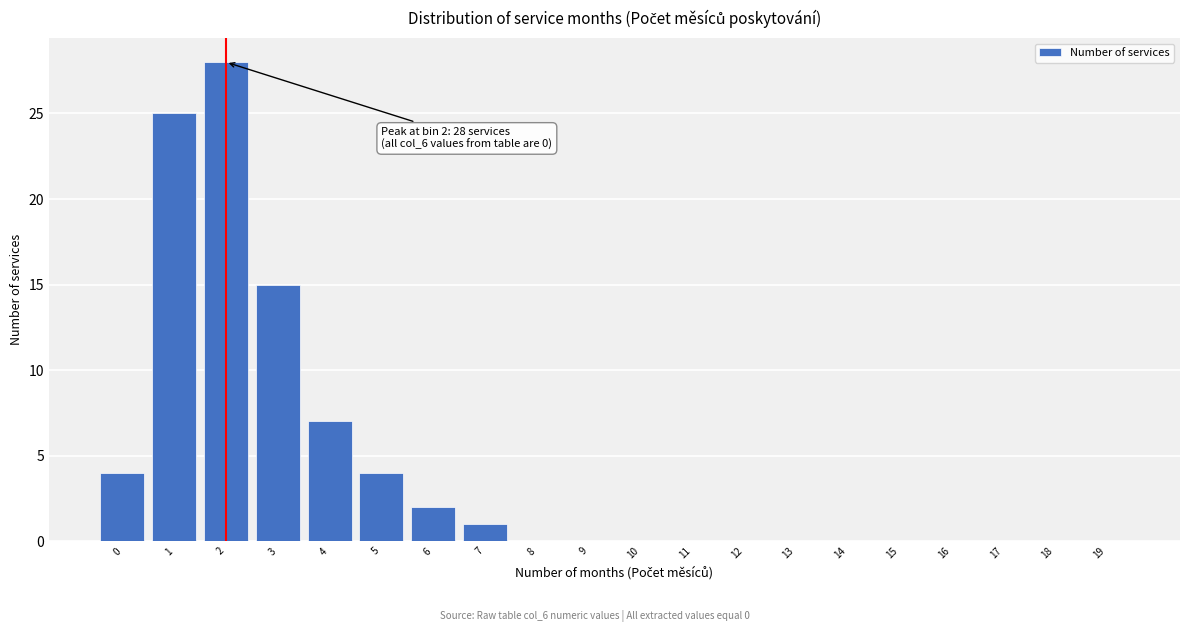

Reading left to right, transcribe all the data shown in this chart.

0=4	1=25	2=28	3=15	4=7	5=4	6=2	7=1	8=0	9=0	10=0	11=0	12=0	13=0	14=0	15=0	16=0	17=0	18=0	19=0